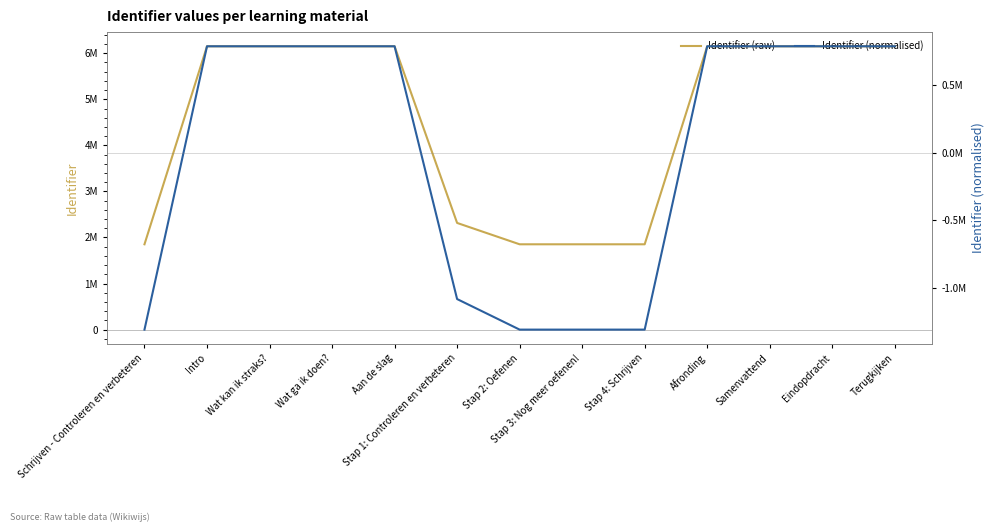

How many data points does each series have?

13